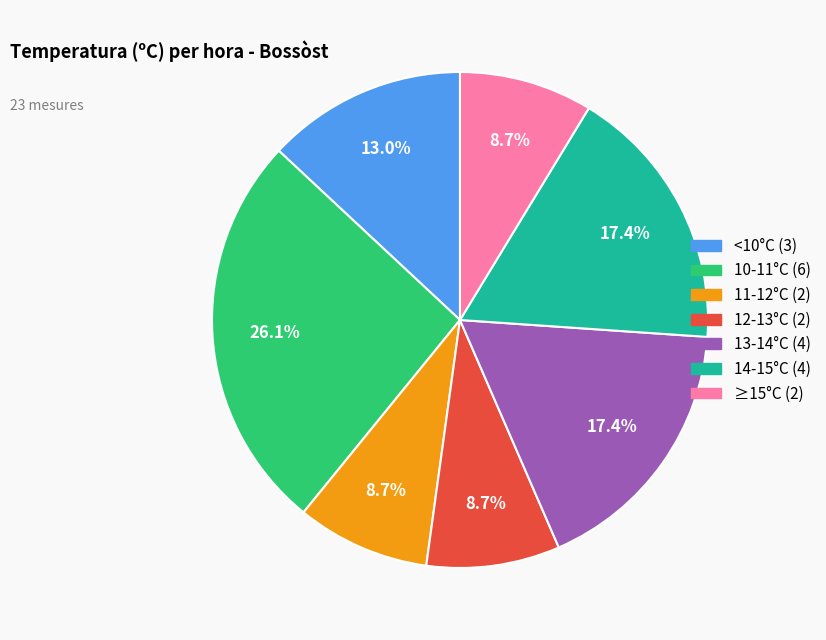

Is there any slice that represents more than half of the pie?

No